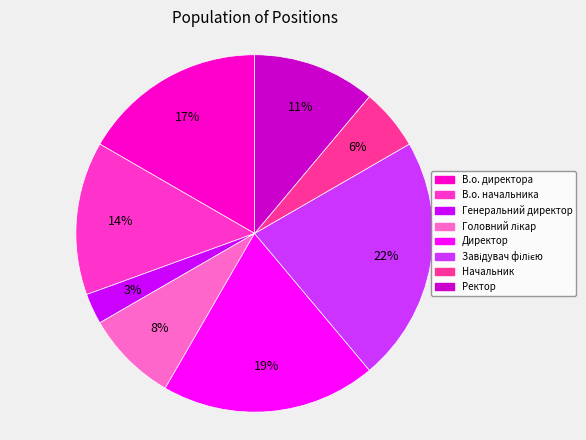

How many slices are in this pie chart?

8